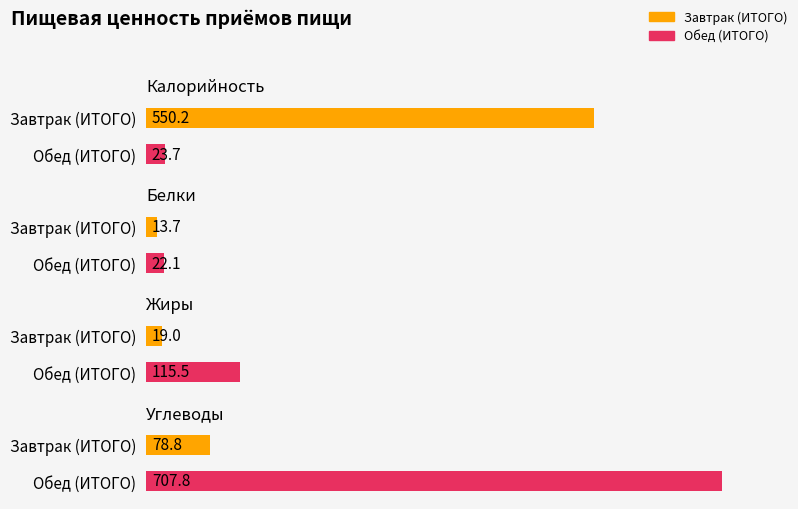

True or false: Калорийность has a value of 550.2 at Завтрак (ИТОГО).

True